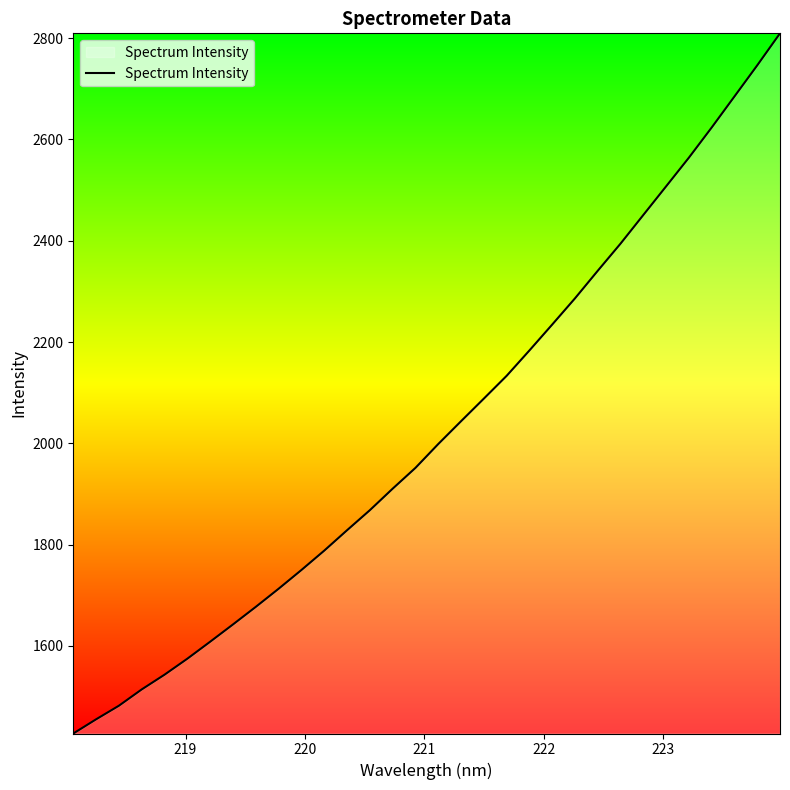

What is the difference between the maximum and minimum values?

1382.7